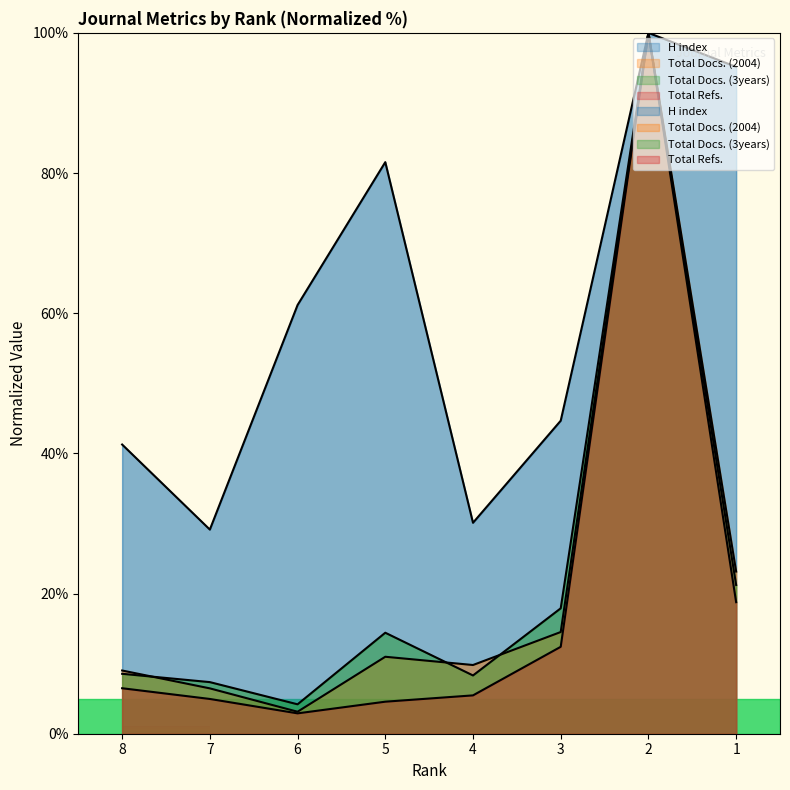

The value of H index at 3 is 44.7. True or false?

True